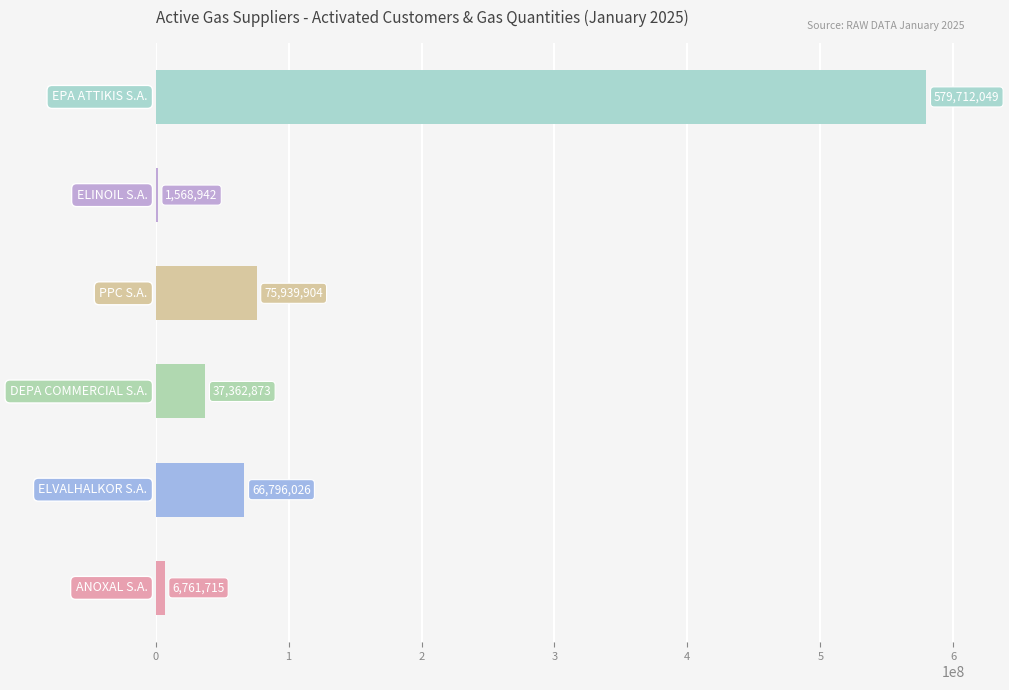

What is the greatest value displayed?

579712049